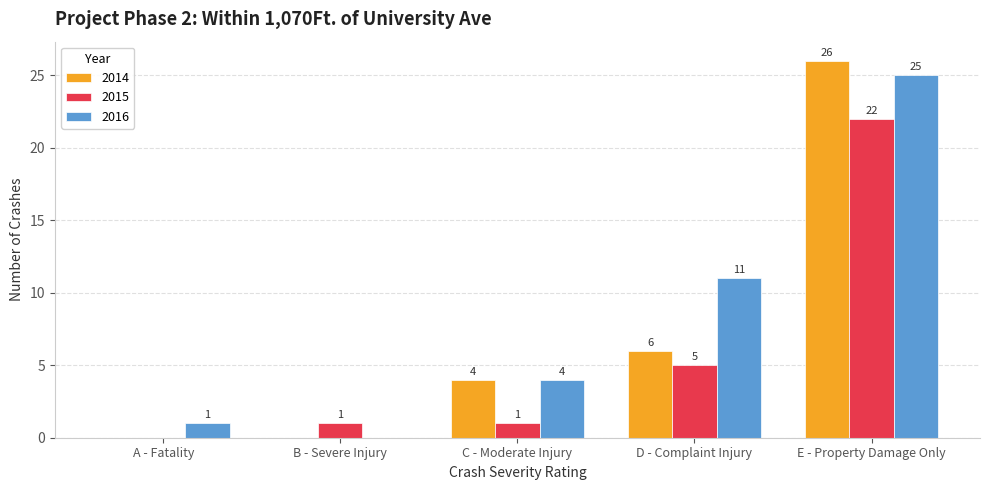

Which series changed the most between A - Fatality and C - Moderate Injury?

2014